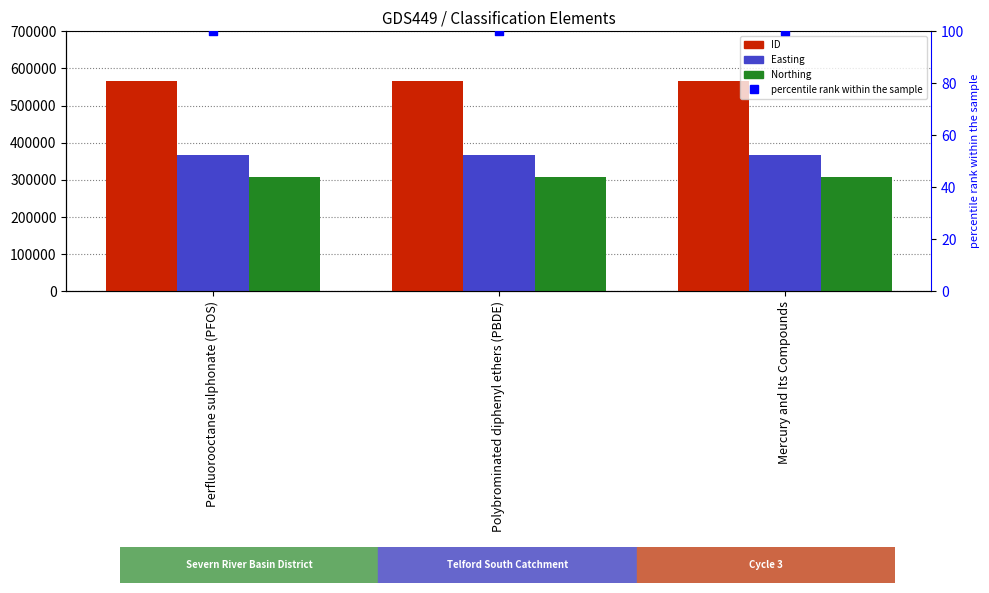

What is the total value across all series at Mercury and Its Compounds?

1241976